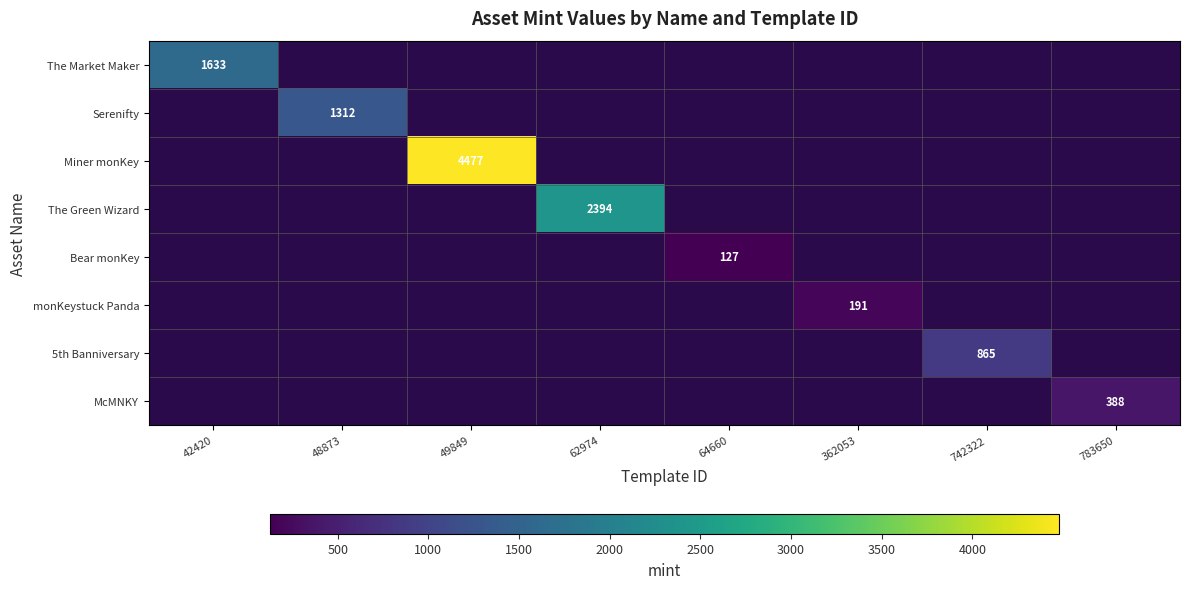

At 783650, list the series in order from largest to smallest.

McMNKY, The Market Maker, Serenifty, Miner monKey, The Green Wizard, Bear monKey, monKeystuck Panda, 5th Banniversary